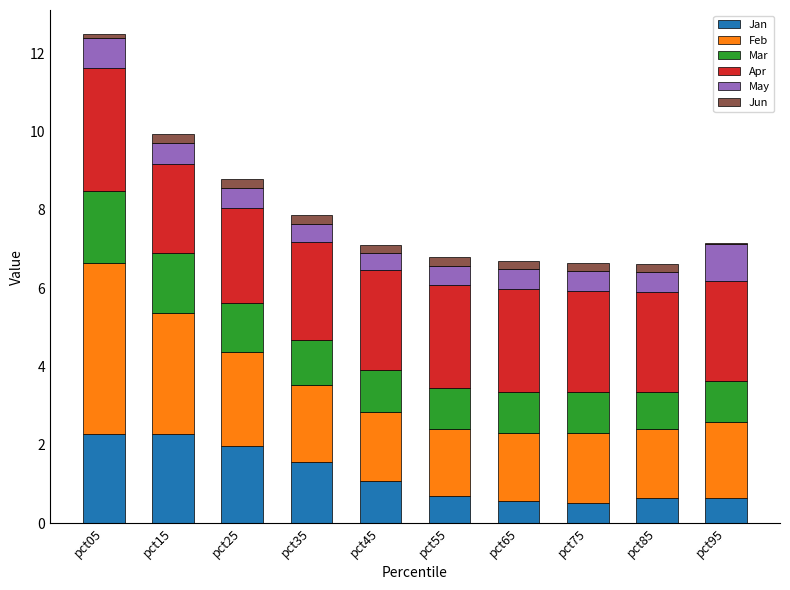

At which category is the sum across all series the highest?

pct05